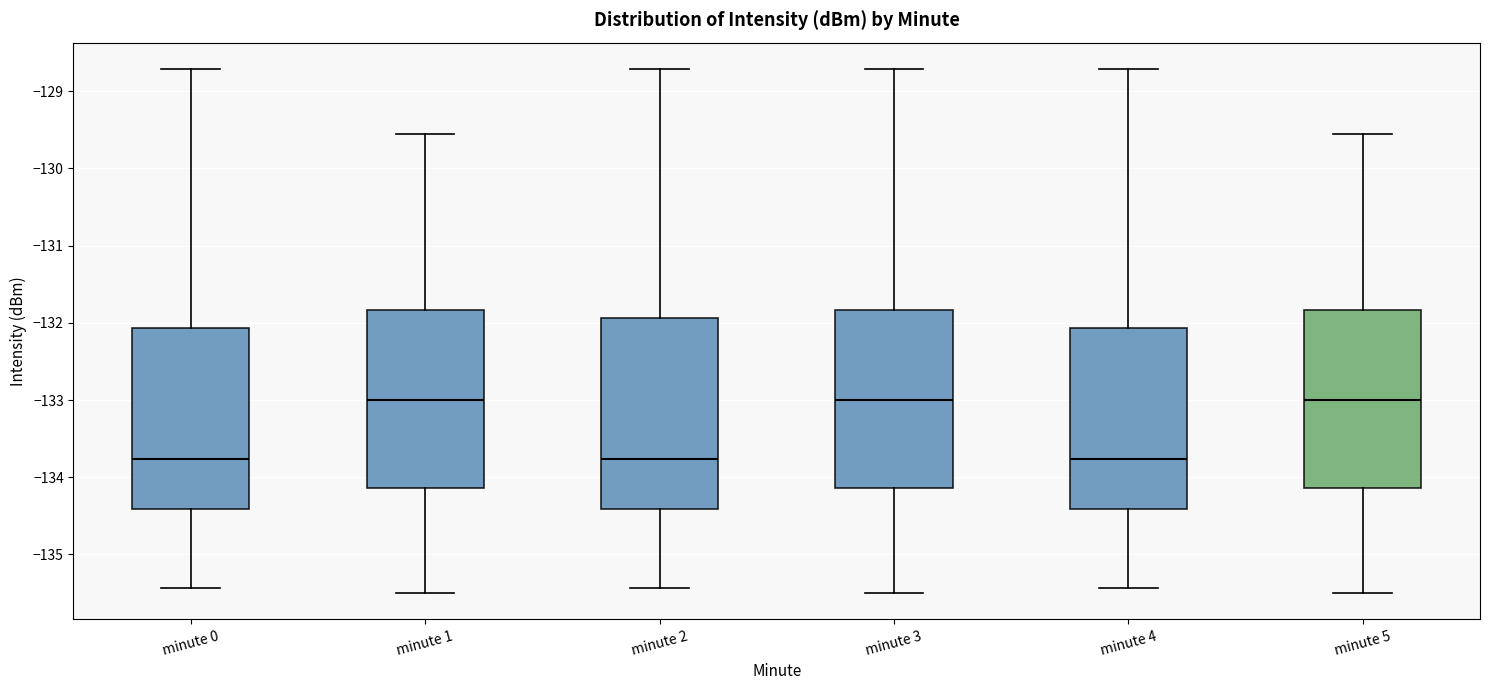

Reading left to right, transcribe this box plot: for each box, give where its median line is, the range the box spans, and where its two whiskers end, as read against the y-axis. The values are not printed on the chart, so give them approximately, as read against the axis.

minute 0: median -133.8, box -134.4 to -132.1, whiskers -135.4 to -128.7
minute 1: median -133.0, box -134.1 to -131.8, whiskers -135.5 to -129.5
minute 2: median -133.8, box -134.4 to -131.9, whiskers -135.4 to -128.7
minute 3: median -133.0, box -134.1 to -131.8, whiskers -135.5 to -128.7
minute 4: median -133.8, box -134.4 to -132.1, whiskers -135.4 to -128.7
minute 5: median -133.0, box -134.1 to -131.8, whiskers -135.5 to -129.5